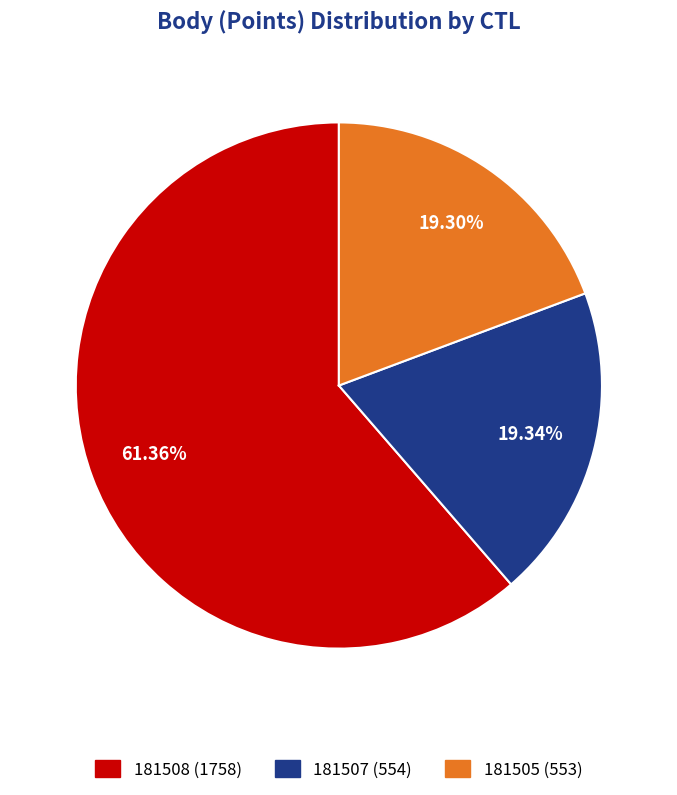

Approximately how many times larger is the value at 181508 compared to 181507?

3.2